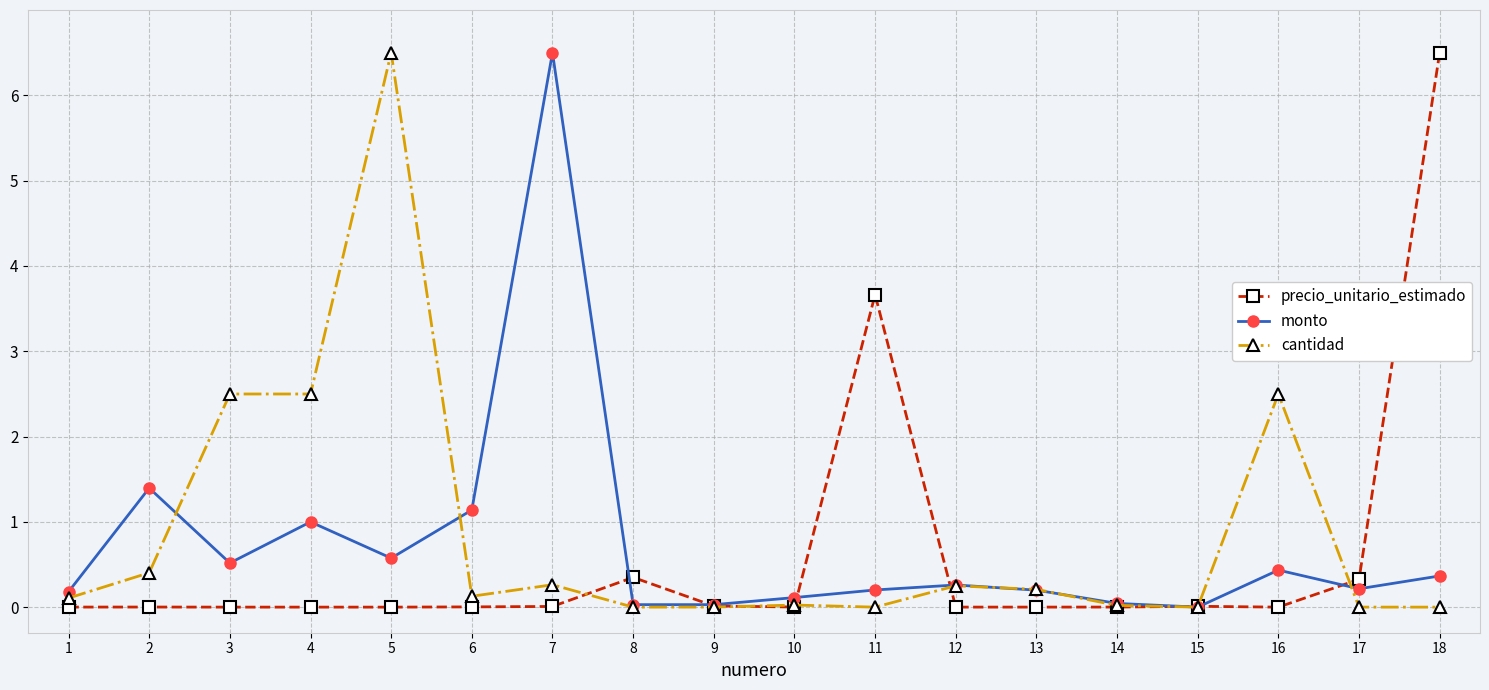

The value of cantidad at 17 is 0.0. True or false?

True